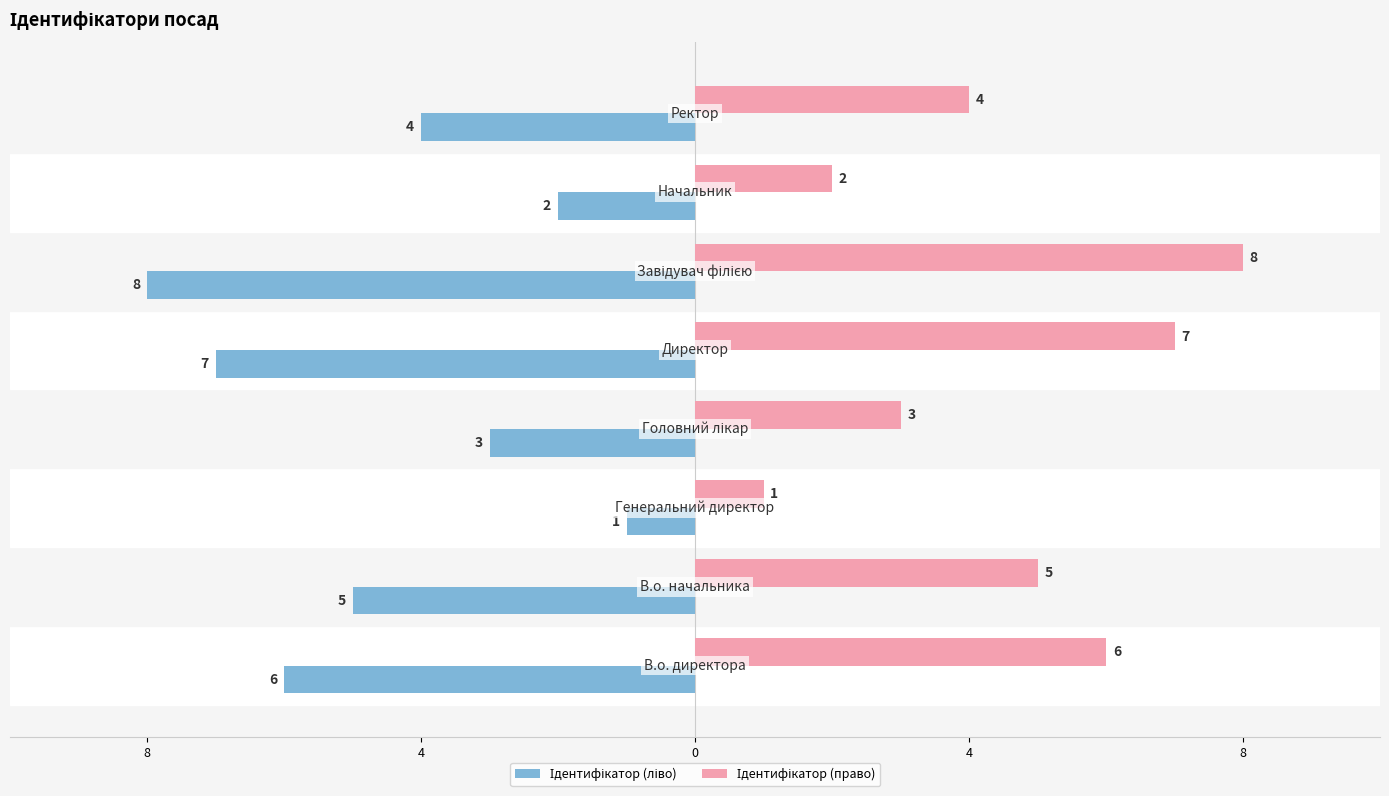

What is the value of the Ідентифікатор (право) bar at the 7th from the left?

2